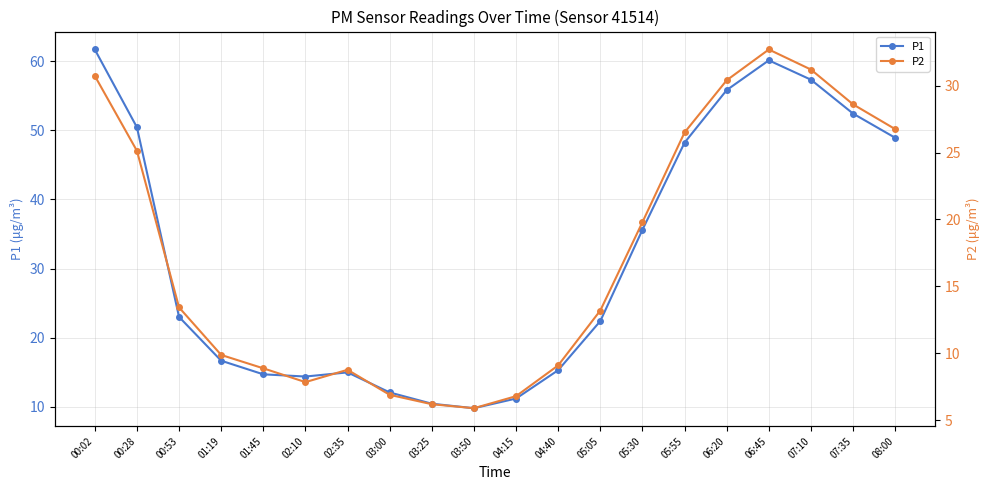

Where is P2 nearest to the value 19?

05:30